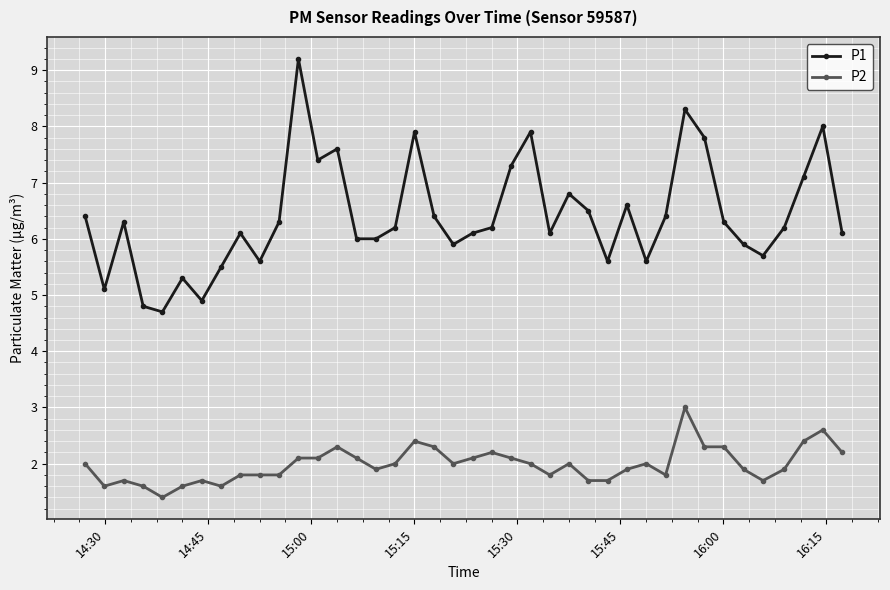

How many lines are shown in the chart?

2